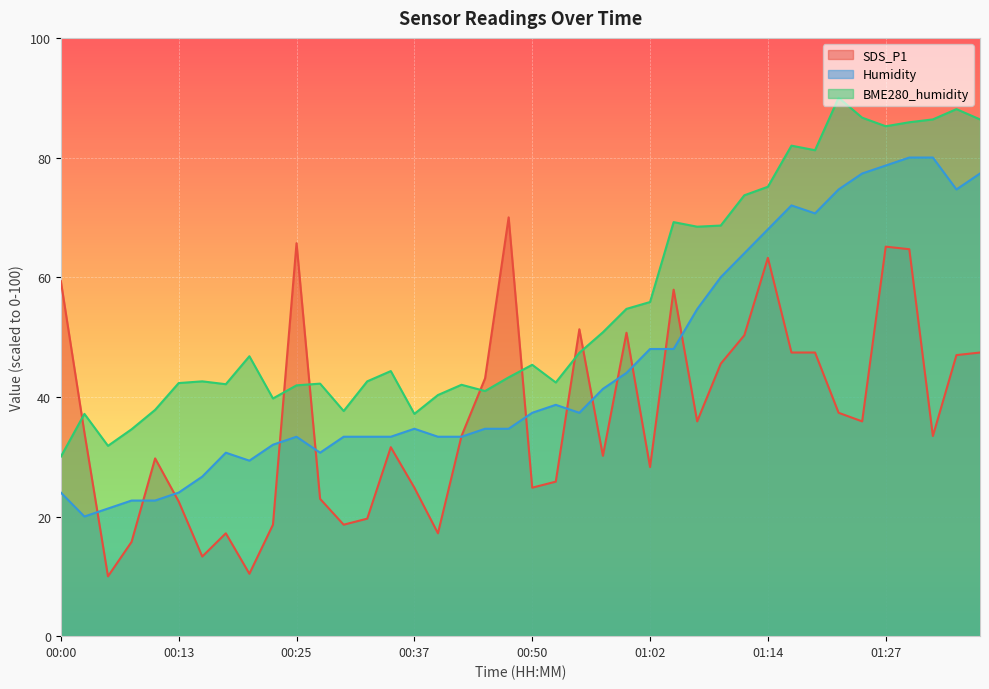

Reading left to right, list all the values displayed in this chart.

SDS_P1: 00:00=59.4	00:03=34.0	00:05=10.0	00:08=15.8	00:10=29.7	00:13=22.5	00:15=13.3	00:18=17.2	00:20=10.4	00:23=18.6	00:25=65.7	00:27=22.9	00:30=18.6	00:32=19.6	00:35=31.6	00:37=24.8	00:40=17.2	00:42=33.5	00:45=43.1	00:47=70.0	00:50=24.8	00:52=25.8	00:55=51.3	00:57=30.1	01:00=50.7	01:02=28.3	01:05=57.9	01:07=35.9	01:10=45.5	01:12=50.3	01:14=63.2	01:17=47.4	01:19=47.4	01:22=37.3	01:24=35.9	01:27=65.1	01:29=64.7	01:32=33.5	01:34=47.0	01:37=47.4
Humidity: 00:00=24.0	00:03=20.0	00:05=21.3	00:08=22.7	00:10=22.7	00:13=24.0	00:15=26.7	00:18=30.7	00:20=29.3	00:23=32.0	00:25=33.3	00:27=30.7	00:30=33.3	00:32=33.3	00:35=33.3	00:37=34.7	00:40=33.3	00:42=33.3	00:45=34.7	00:47=34.7	00:50=37.3	00:52=38.7	00:55=37.3	00:57=41.3	01:00=44.0	01:02=48.0	01:05=48.0	01:07=54.7	01:10=60.0	01:12=64.0	01:14=68.0	01:17=72.0	01:19=70.7	01:22=74.7	01:24=77.3	01:27=78.7	01:29=80.0	01:32=80.0	01:34=74.7	01:37=77.3
BME280_humidity: 00:00=30.0	00:03=37.2	00:05=31.8	00:08=34.6	00:10=37.8	00:13=42.3	00:15=42.6	00:18=42.1	00:20=46.8	00:23=39.7	00:25=41.9	00:27=42.2	00:30=37.6	00:32=42.6	00:35=44.3	00:37=37.2	00:40=40.3	00:42=42.0	00:45=41.0	00:47=43.3	00:50=45.4	00:52=42.4	00:55=47.4	00:57=50.8	01:00=54.7	01:02=55.9	01:05=69.2	01:07=68.4	01:10=68.6	01:12=73.7	01:14=75.1	01:17=82.0	01:19=81.2	01:22=90.0	01:24=86.7	01:27=85.2	01:29=85.9	01:32=86.4	01:34=88.1	01:37=86.4